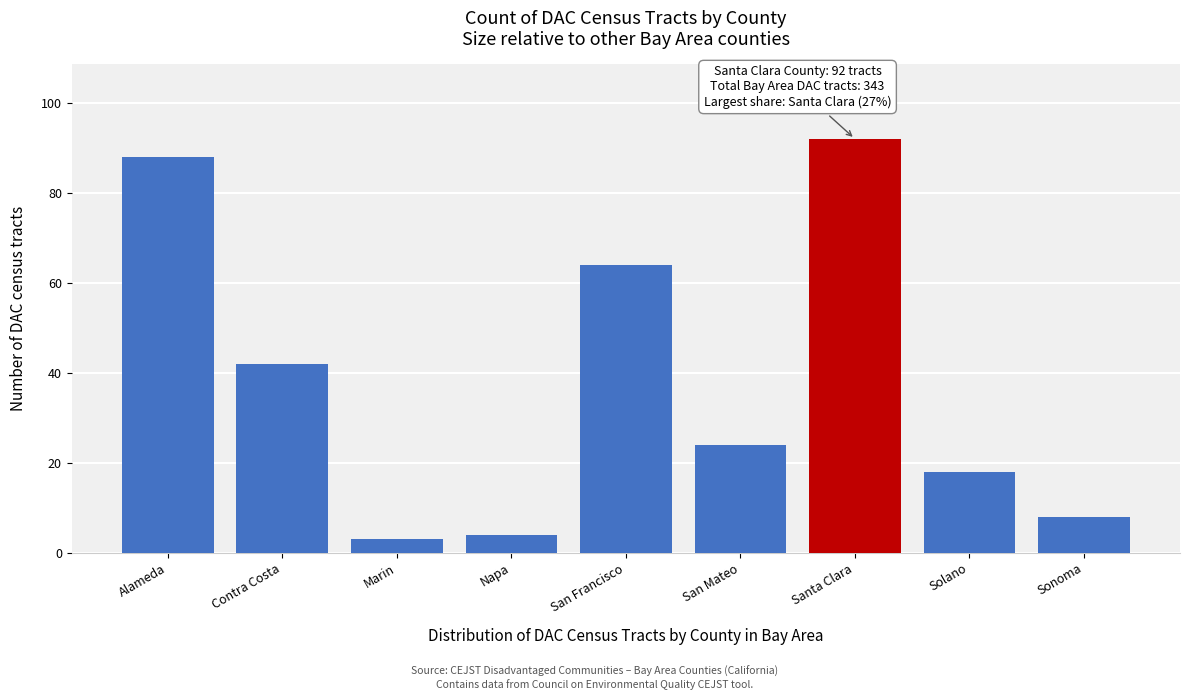

Reading right to left, list all the values displayed in this chart.

Sonoma=8	Solano=18	Santa Clara=92	San Mateo=24	San Francisco=64	Napa=4	Marin=3	Contra Costa=42	Alameda=88